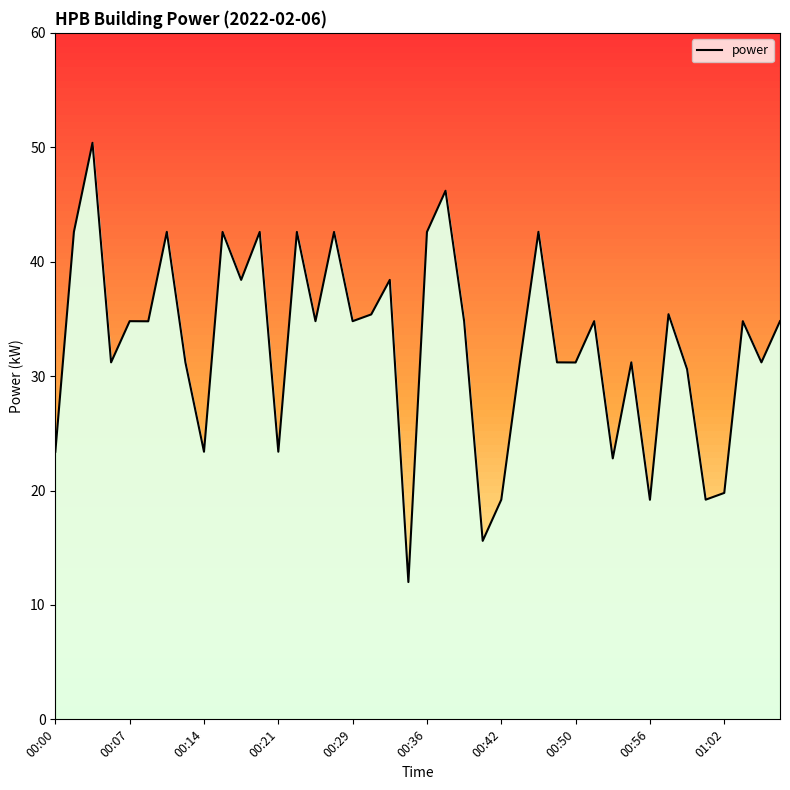

What is the greatest value displayed?

50.4